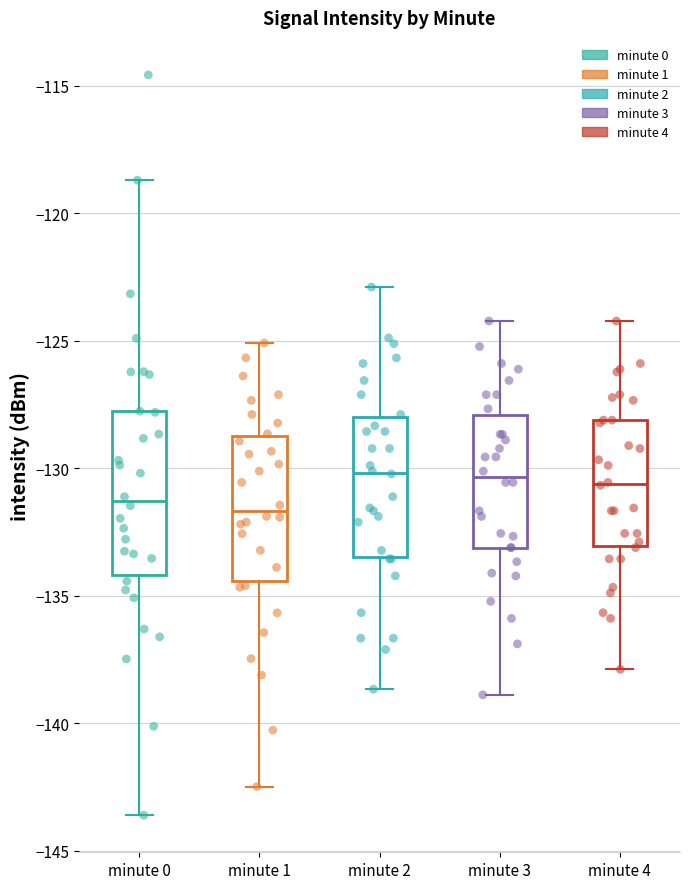

Reading left to right, transcribe this box plot: for each box, give where its median line is, the range the box spans, and where its two whiskers end, as read against the y-axis. The values are not printed on the chart, so give them approximately, as read against the axis.

minute 0: median -131.5, box -134.0 to -128.0, whiskers -143.5 to -118.5
minute 1: median -131.5, box -134.5 to -128.5, whiskers -142.5 to -125.0
minute 2: median -130.0, box -133.5 to -128.0, whiskers -138.5 to -123.0
minute 3: median -130.5, box -133.0 to -128.0, whiskers -139.0 to -124.0
minute 4: median -130.5, box -133.0 to -128.0, whiskers -138.0 to -124.0